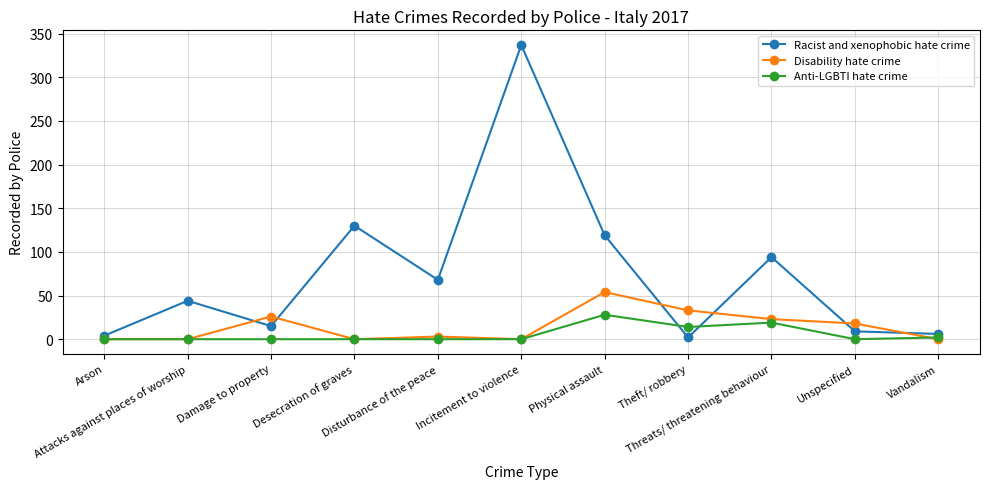

What is the sum of the Anti-LGBTI hate crime values at Vandalism and Desecration of graves?

2